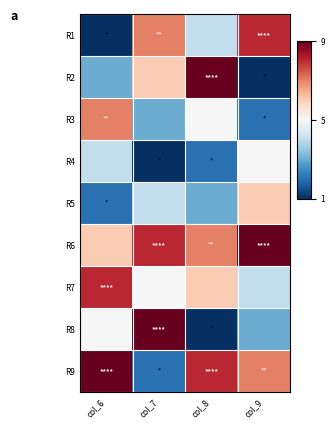

What is the difference between the highest and lowest values at col_9?

8